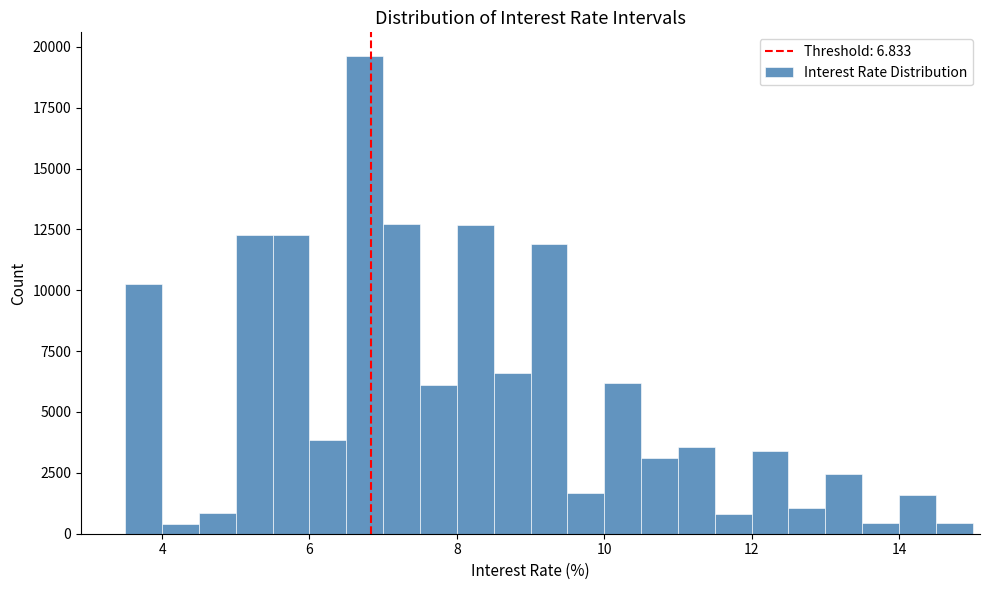

Read against the x-axis, roughly where is the centre of the tallest bar?

6.8